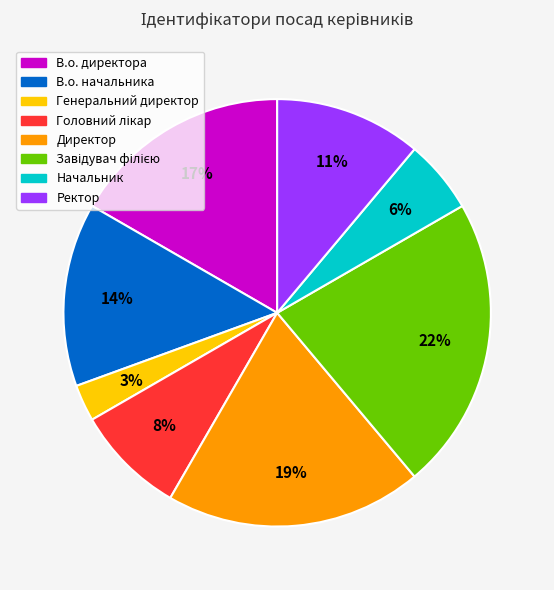

How many slices are in this pie chart?

8